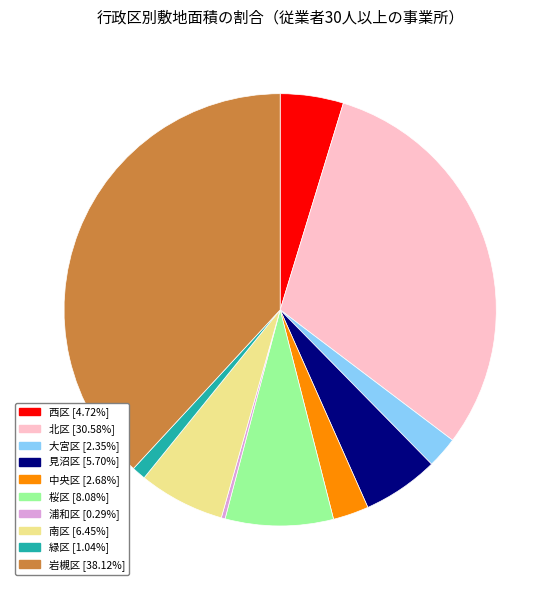

How many slices are in this pie chart?

10